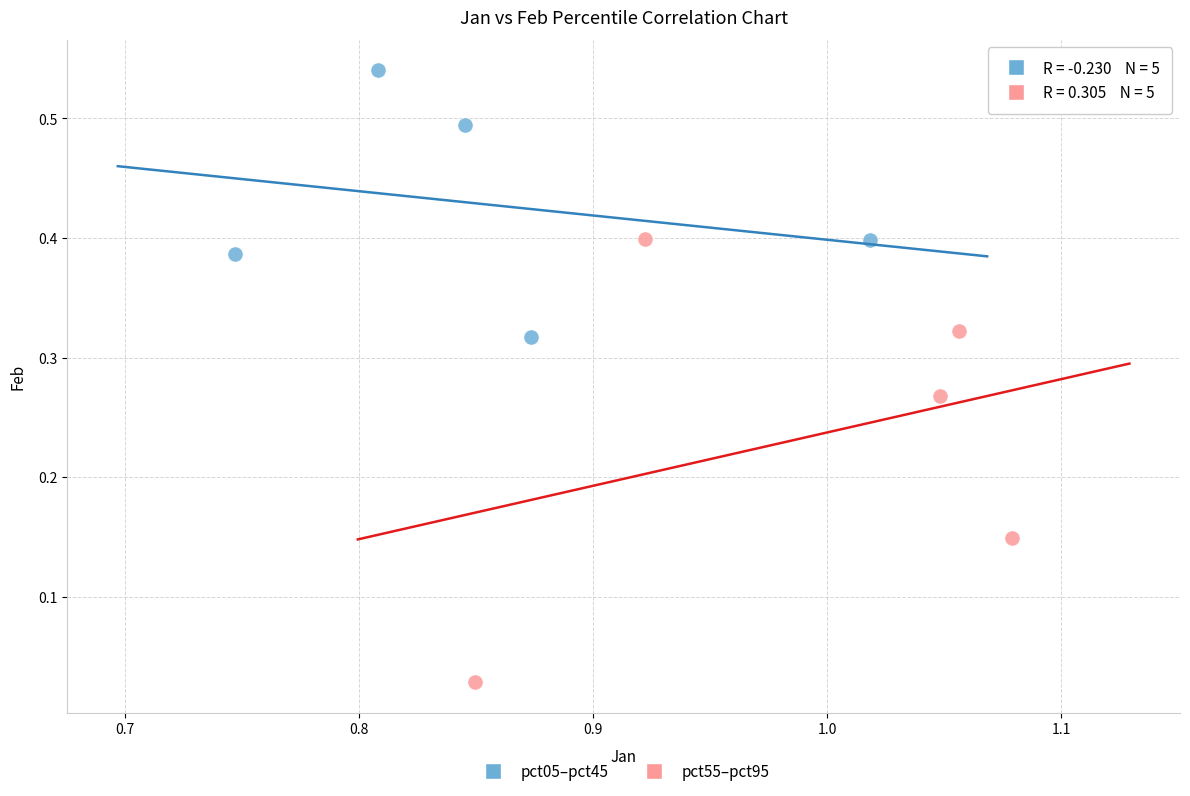

Which series contains the highest Y value?

pct05–pct45